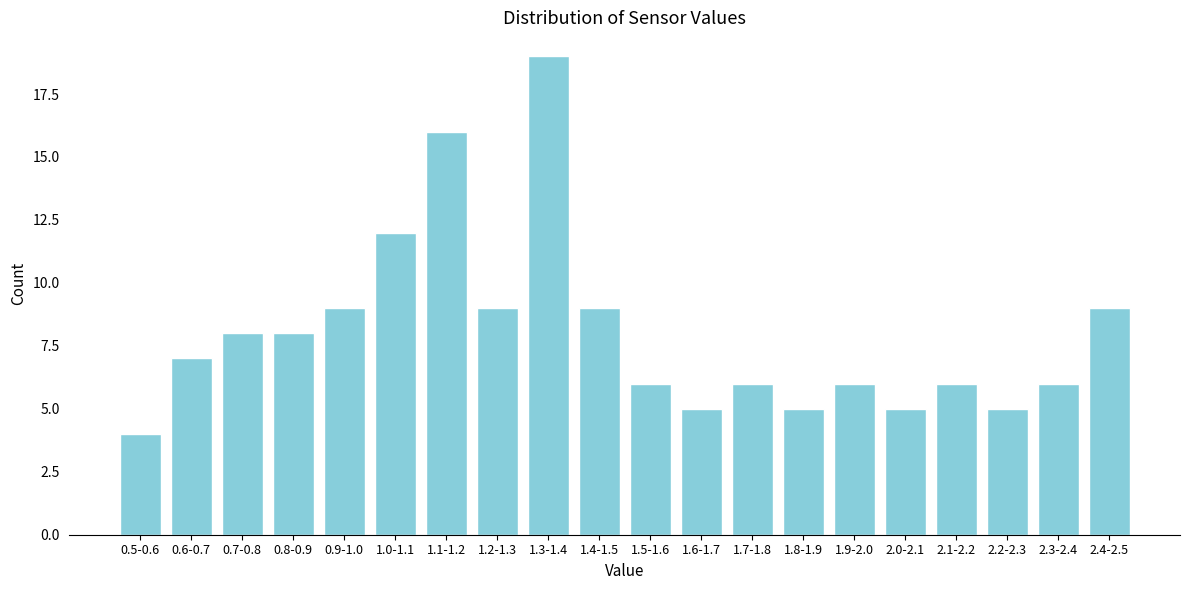

Reading left to right, what are all the values shown in this chart?

4	7	8	8	9	12	16	9	19	9	6	5	6	5	6	5	6	5	6	9